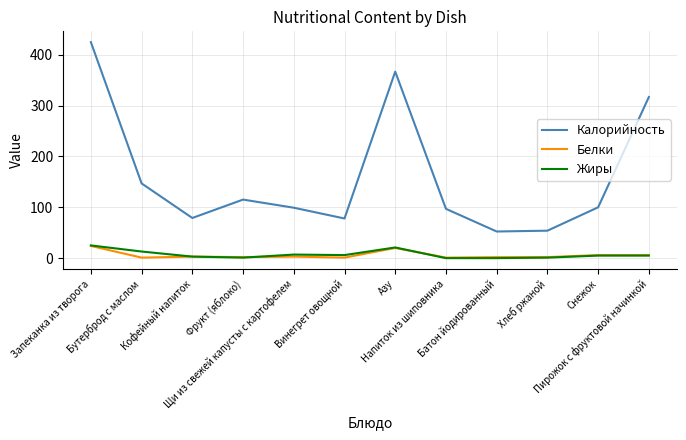

True or false: Жиры and Калорийность cross at least once.

False